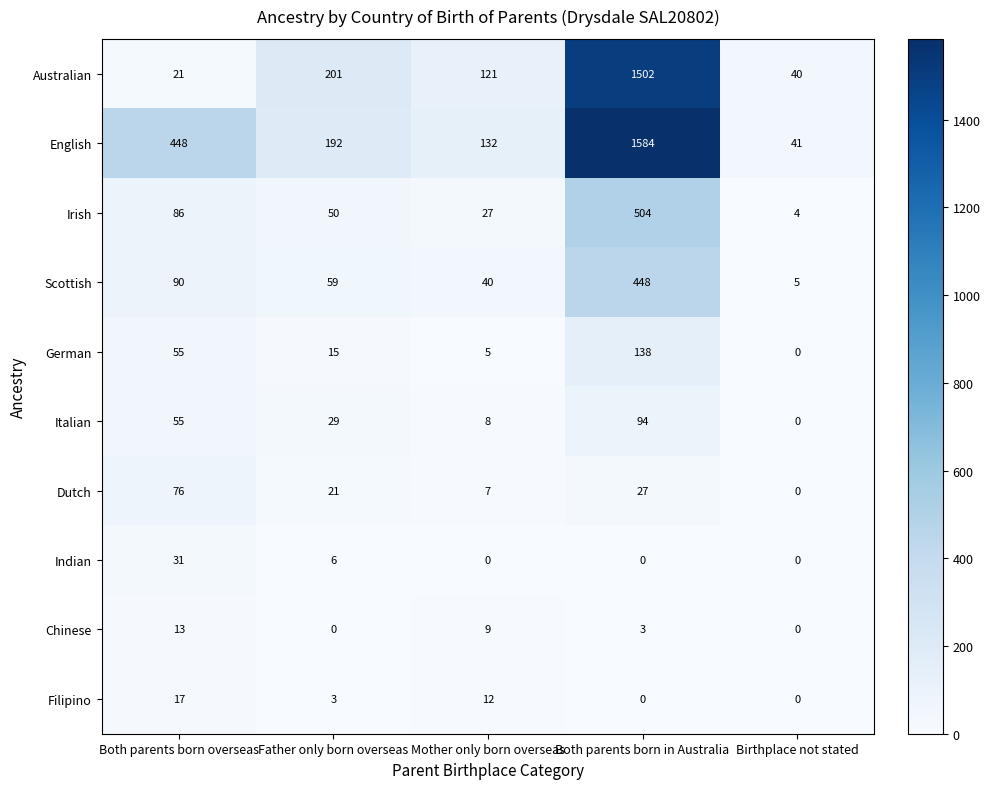

Which series changed the most between Both parents born overseas and Birthplace not stated?

English